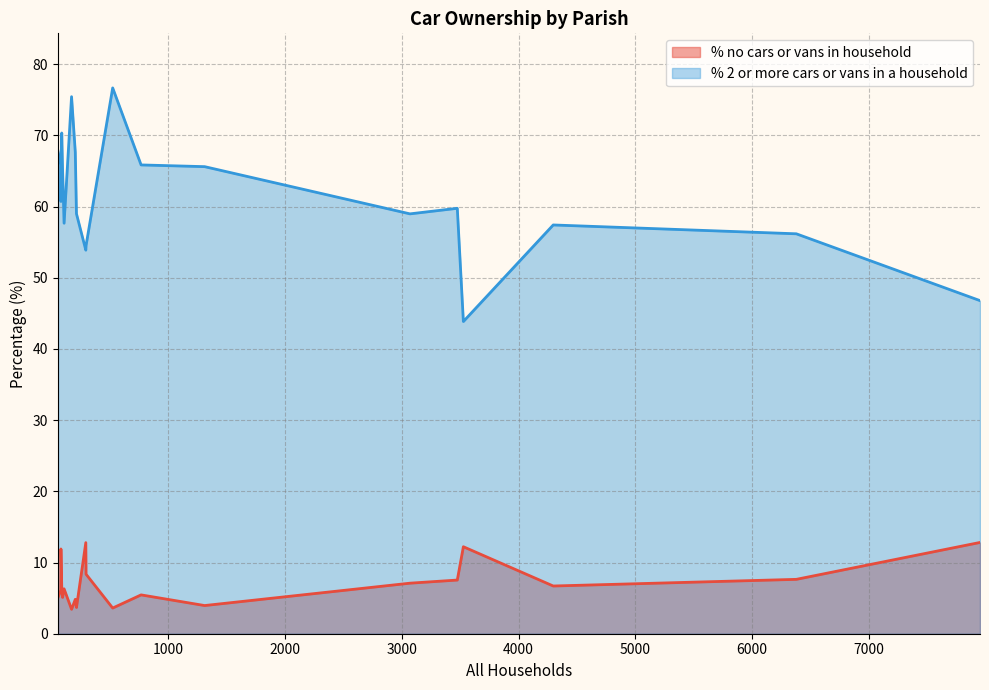

What is the sum of all % no cars or vans in household values?

141.2